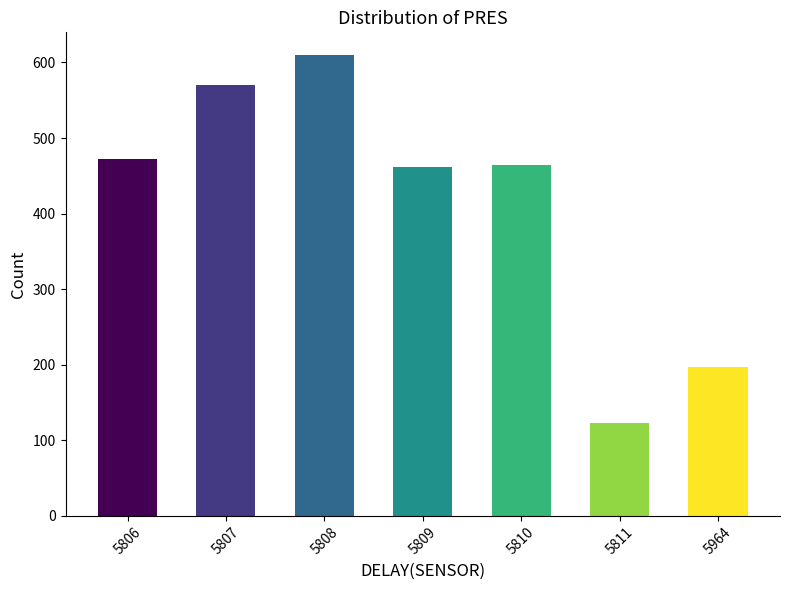

How many data points does each series have?

7